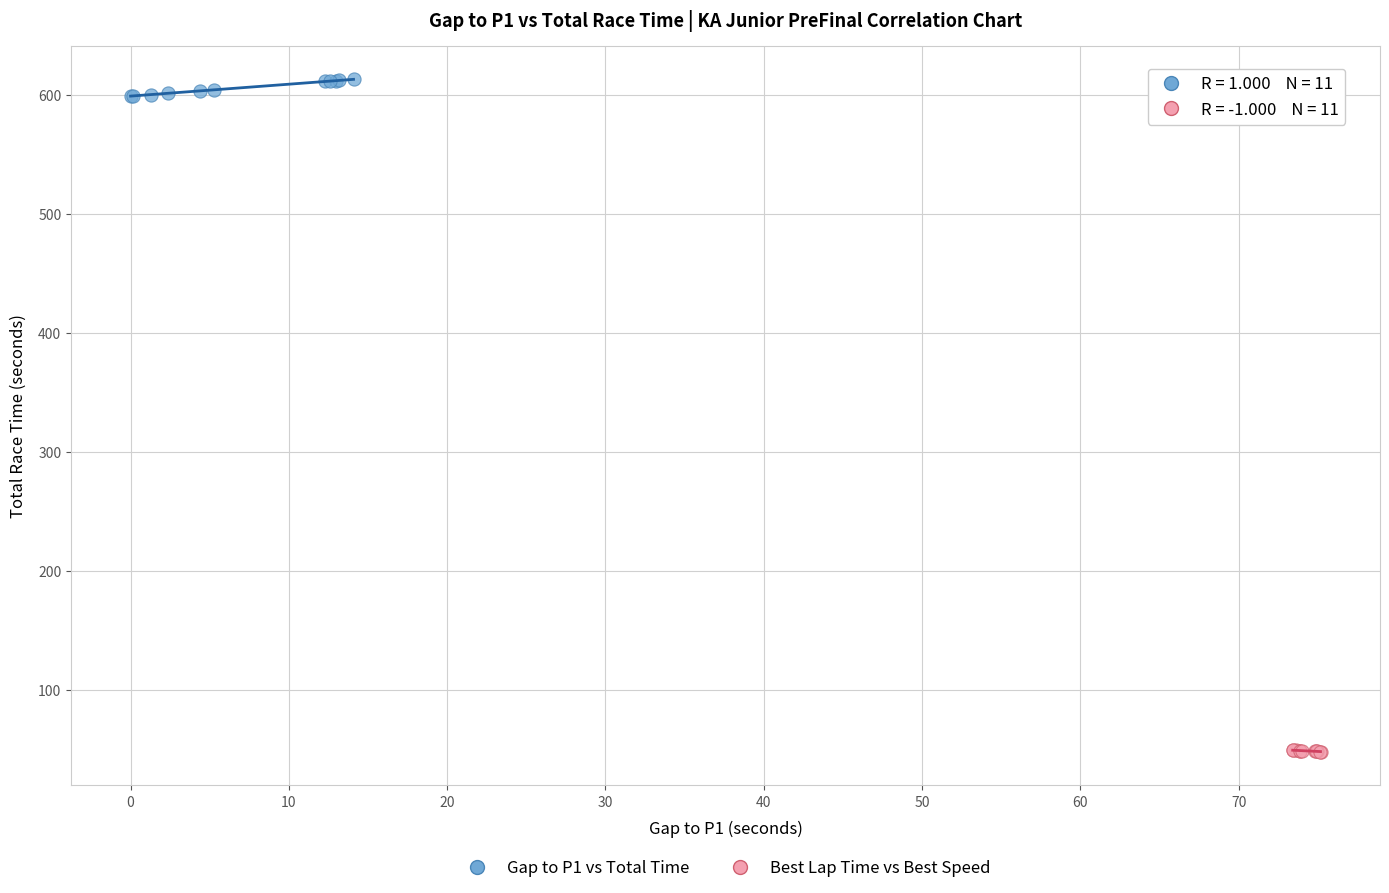

Which series reaches the maximum Y coordinate?

Gap to P1 vs Total Time